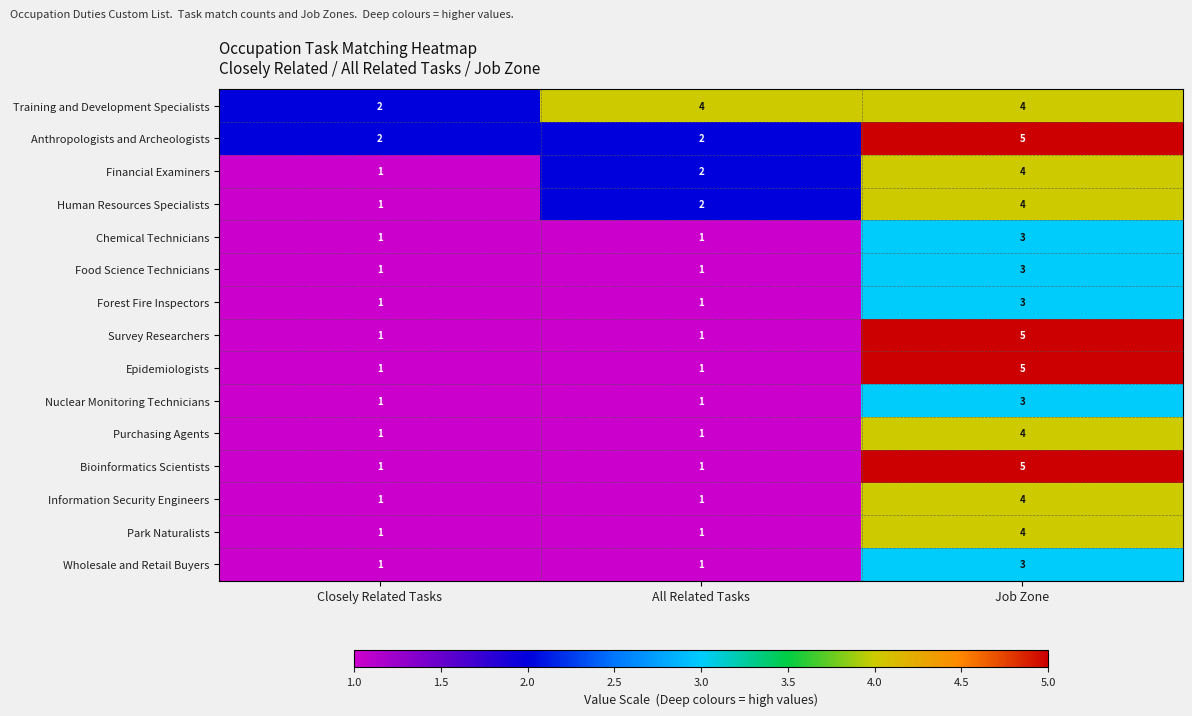

The Bioinformatics Scientists series shows 5 at Job Zone. True or false?

True